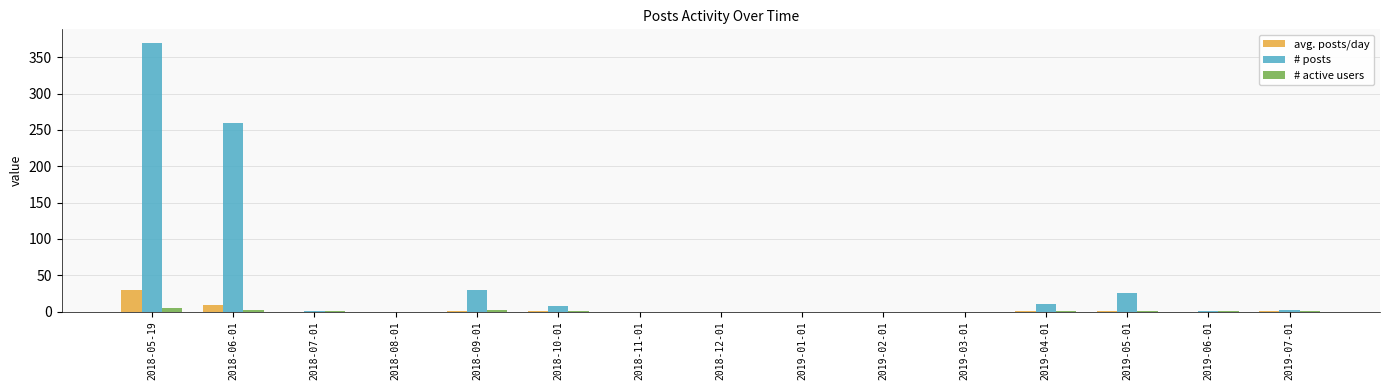

The value of # posts at 2018-09-01 is 29.0. True or false?

True